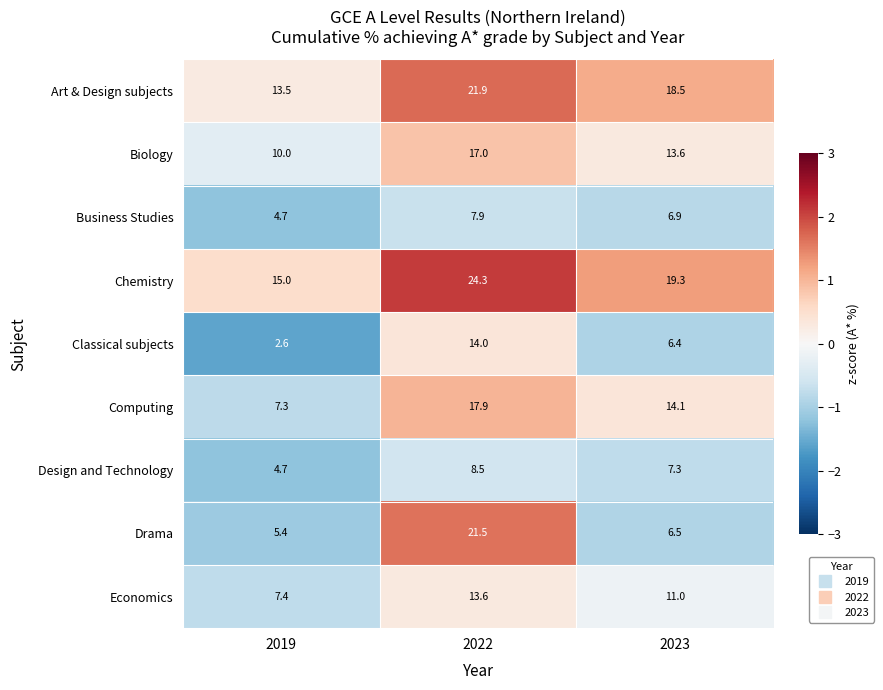

True or false: Art & Design subjects has a value of 18.5 at 2023.

True